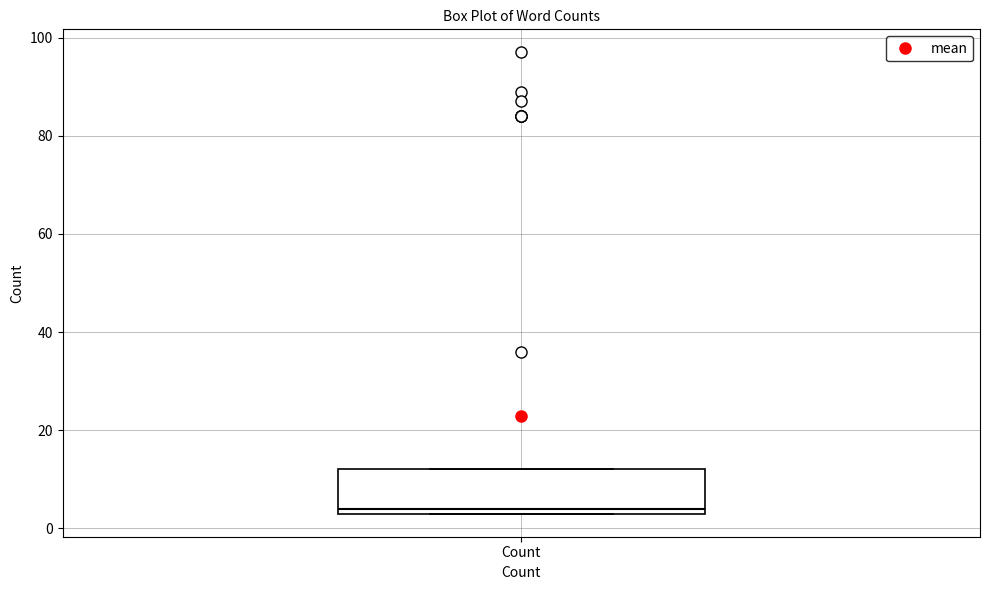

Transcribe this box plot: give where the median line is, the range the box spans, and where the two whiskers end, as read against the y-axis. The values are not printed on the chart, so give them approximately, as read against the axis.

median 4 (just above the box's lower edge), box 4 to 12, whiskers 4 to 12